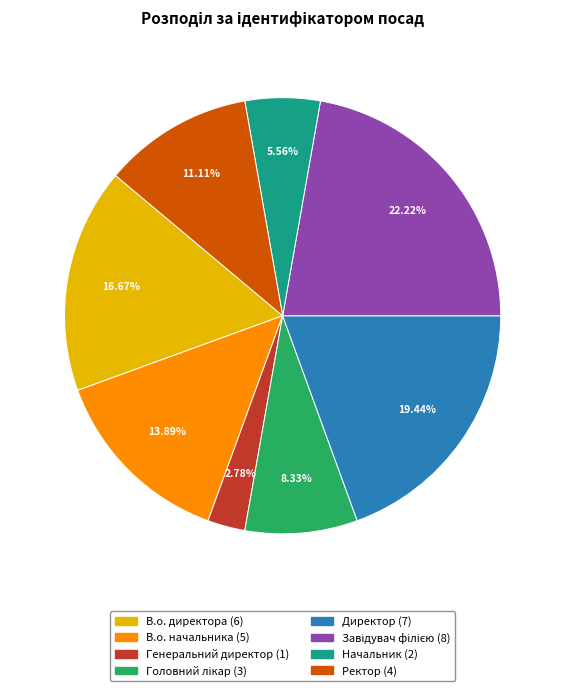

Does any single category account for the majority?

No